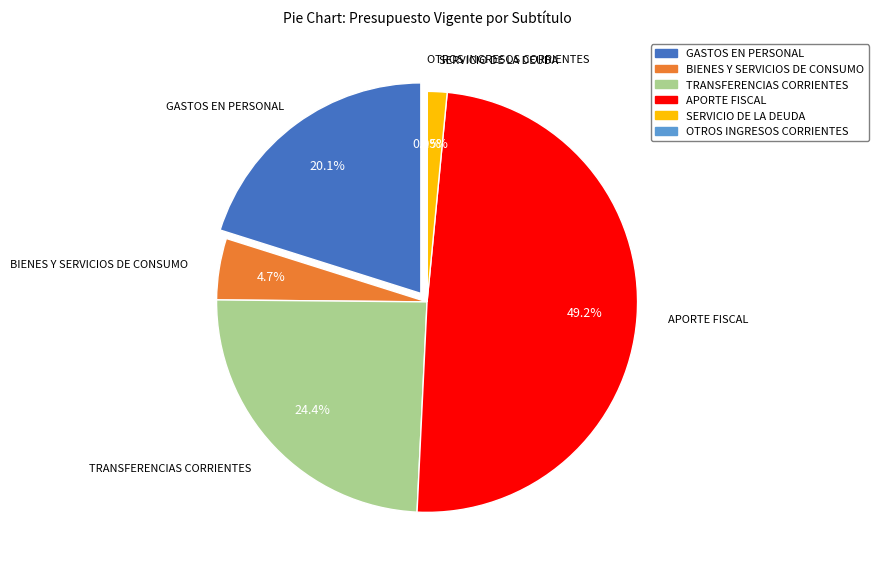

To the nearest percent, what is the difference between the largest and smallest slice percentages?

49%